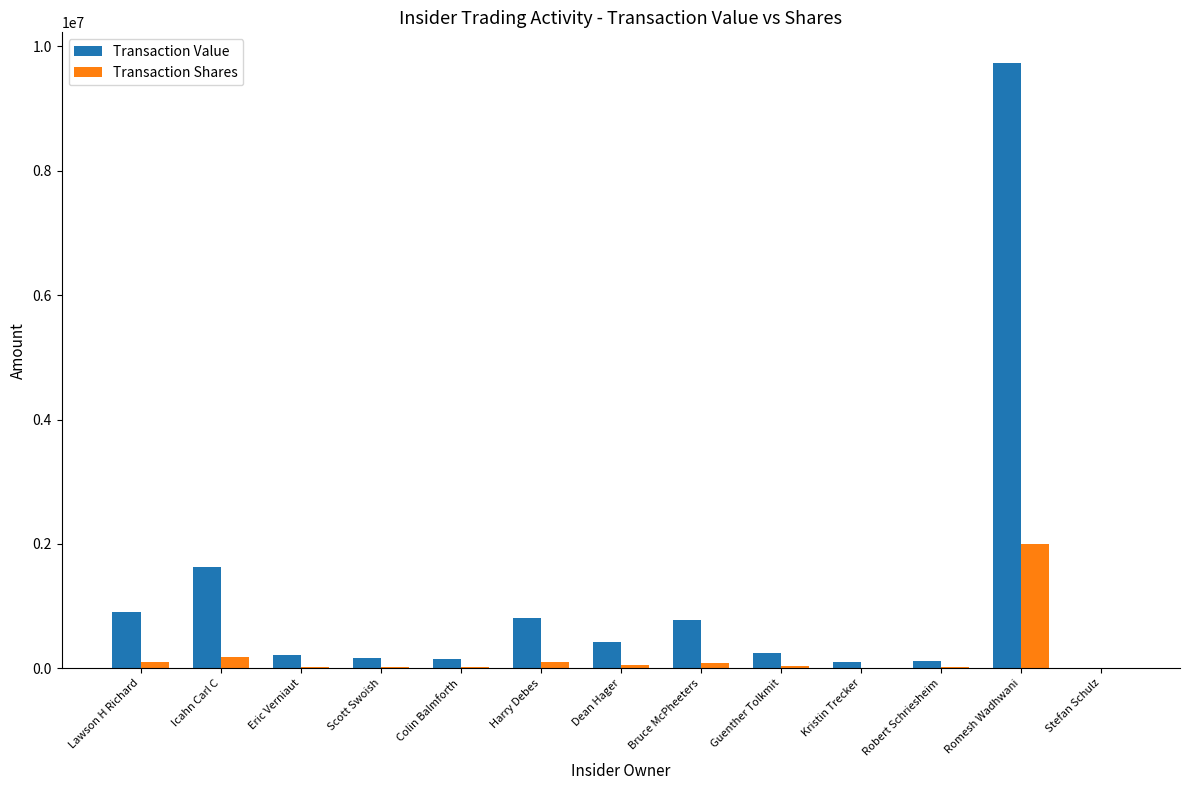

At which label is Transaction Value closest to 4872825?

Icahn Carl C